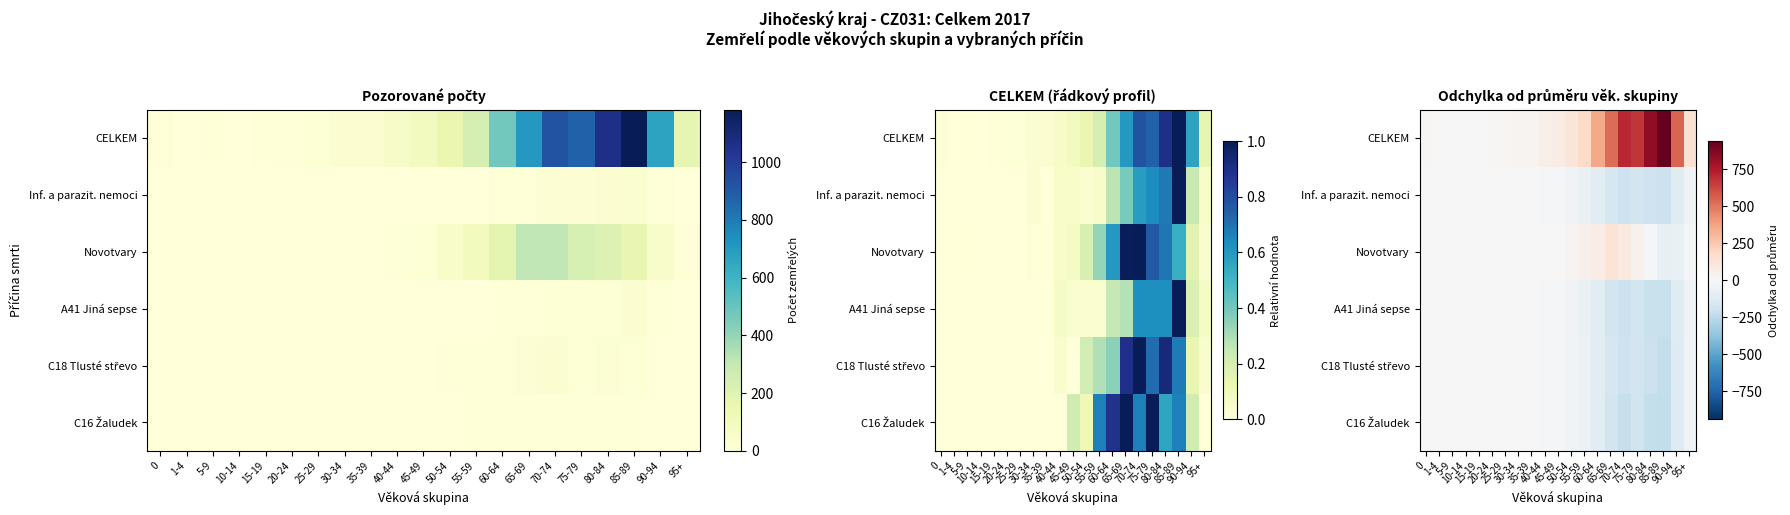

What is the maximum value shown in the chart?

940.7